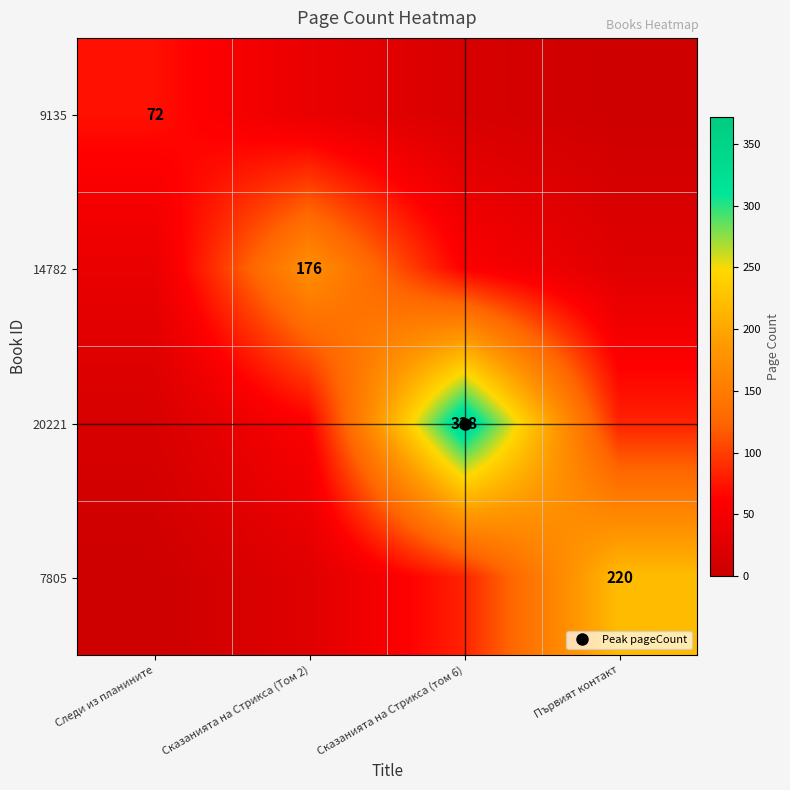

What is the maximum value shown in the chart?

338.0